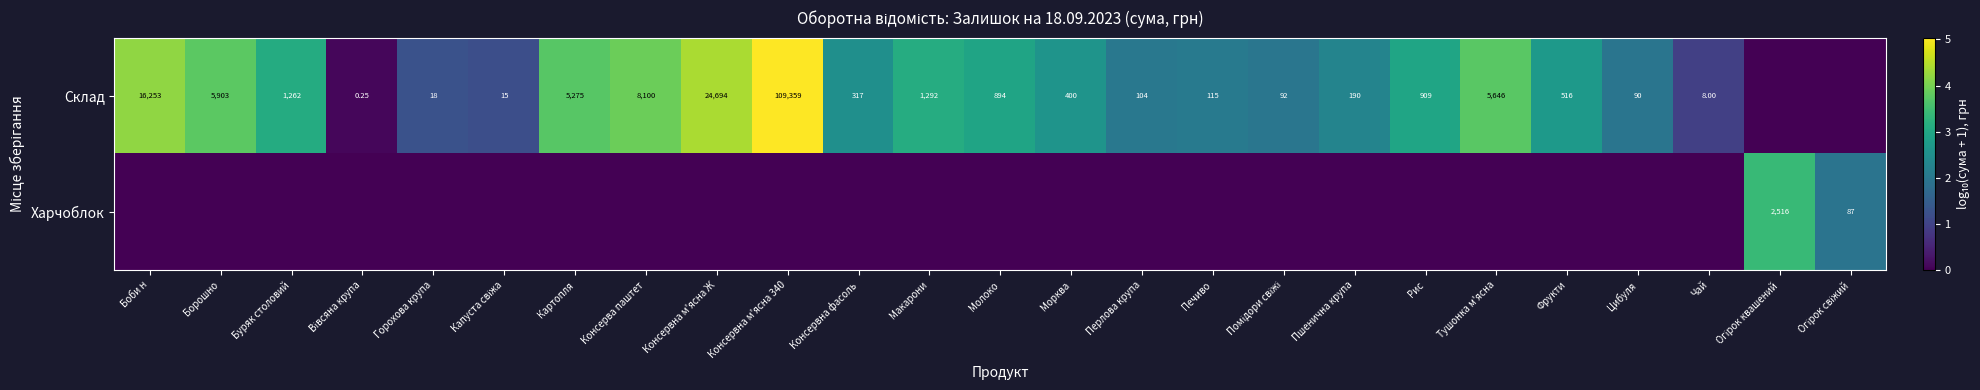

What is the average value of the Склад series?

2.5